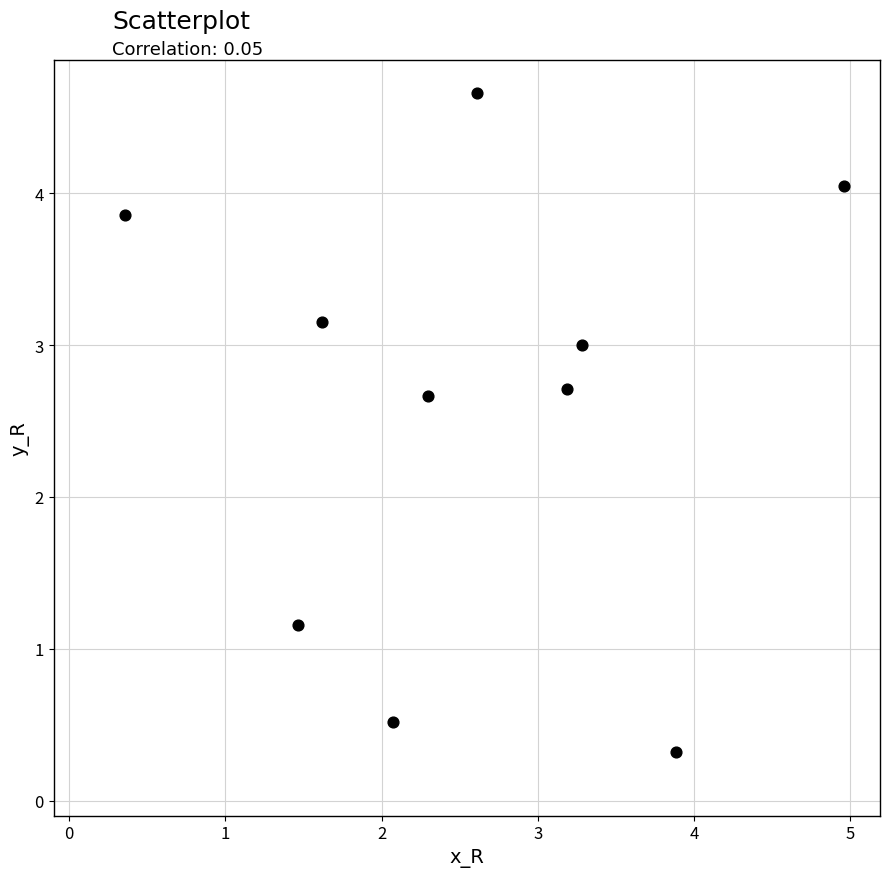

What is the average X value?

2.6